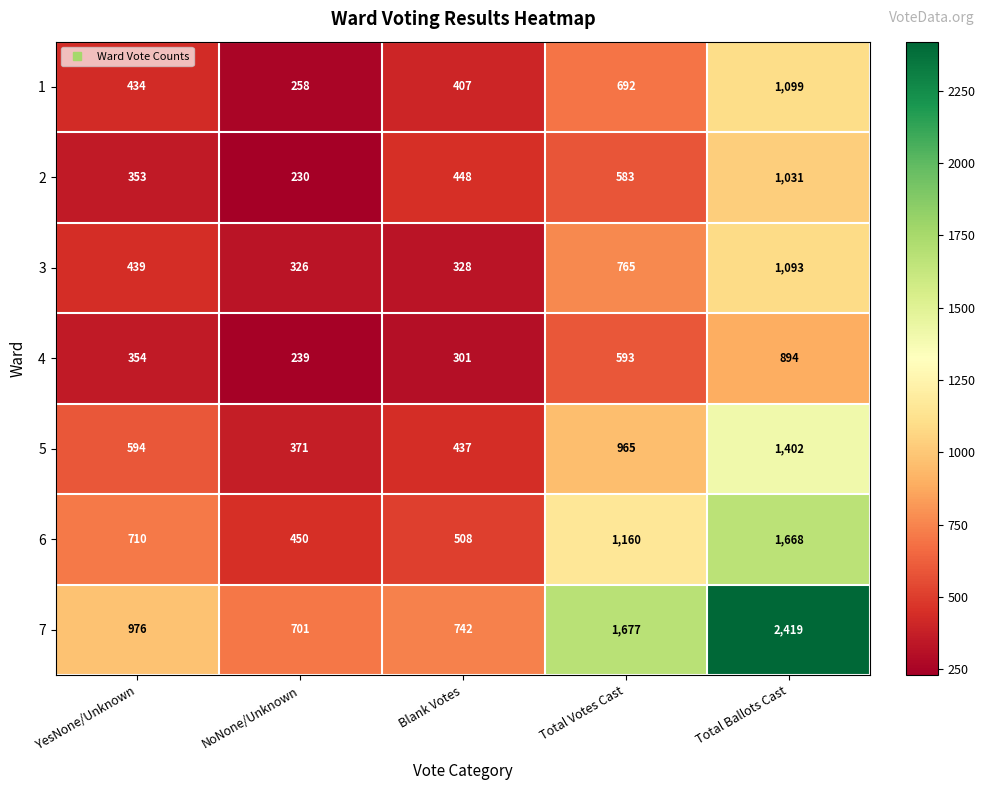

What is the smallest value displayed?

230